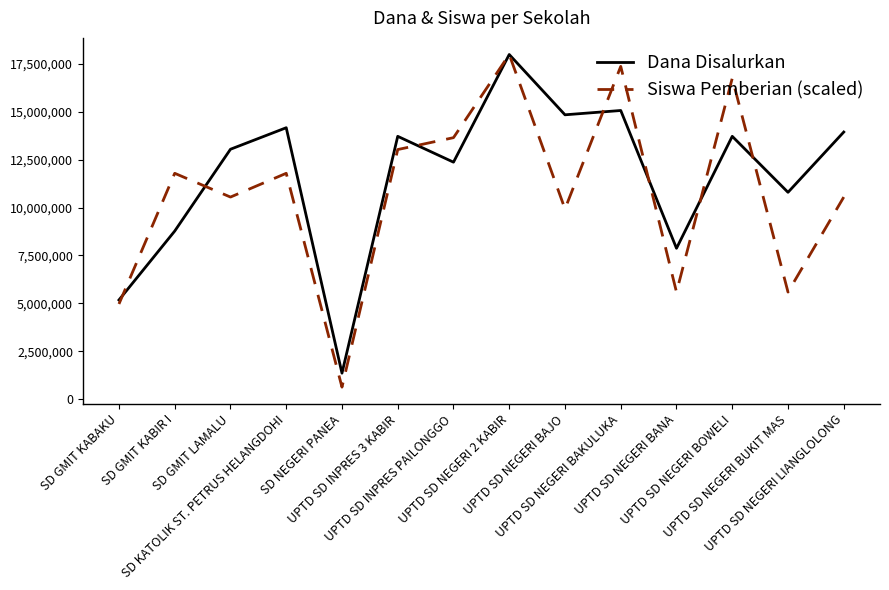

Is this an area chart (filled region under the line)?

No